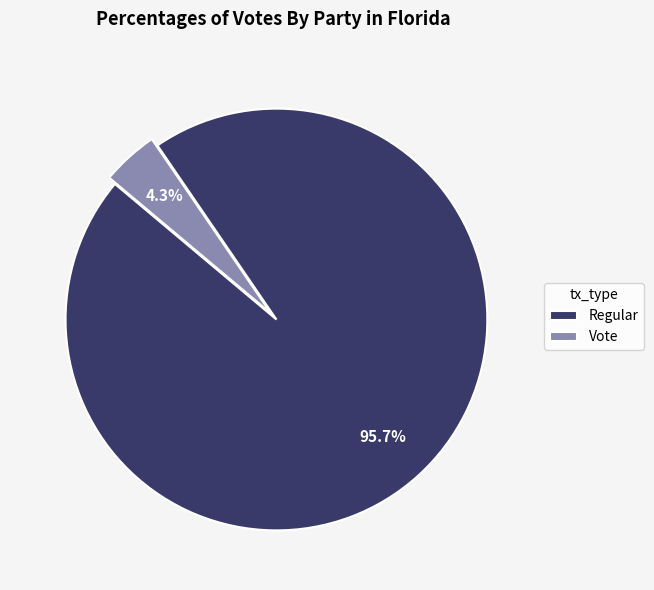

Combined, what portion of the pie is Regular and Vote?

100.0%